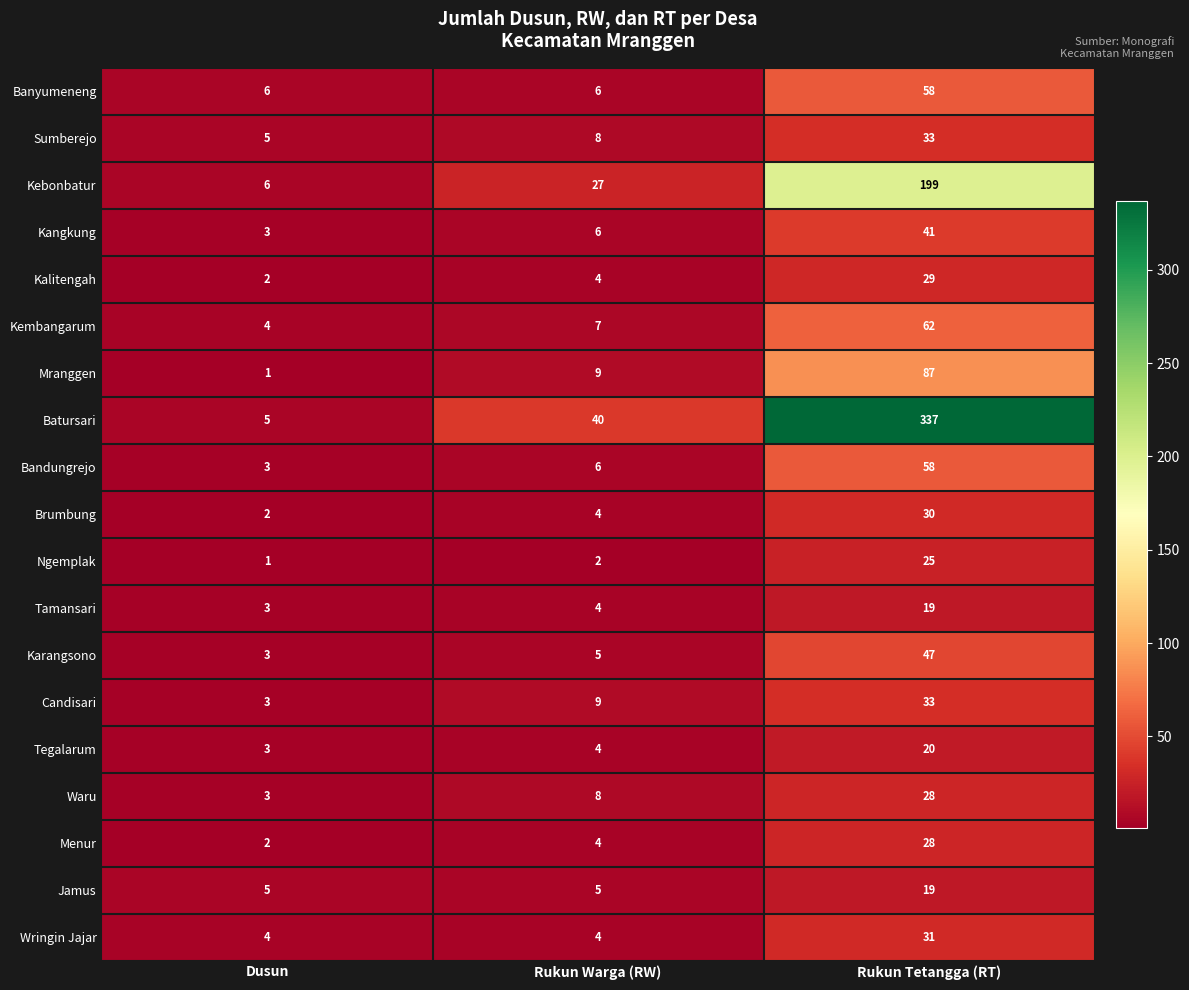

How many Waru values are between 3 and 28?

3